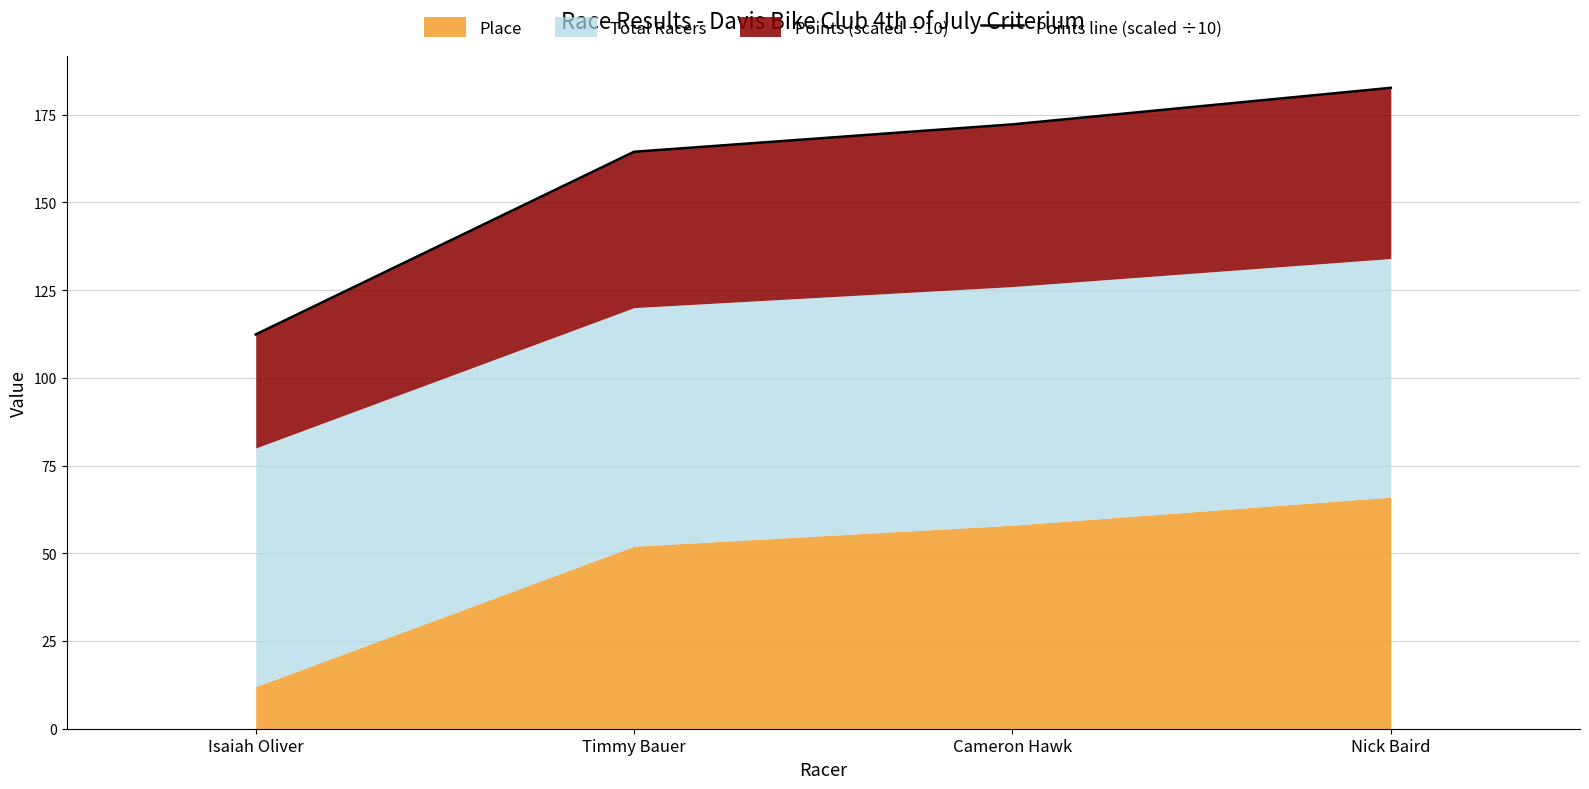

List the labels in order of value, largest first.

Nick Baird, Cameron Hawk, Timmy Bauer, Isaiah Oliver